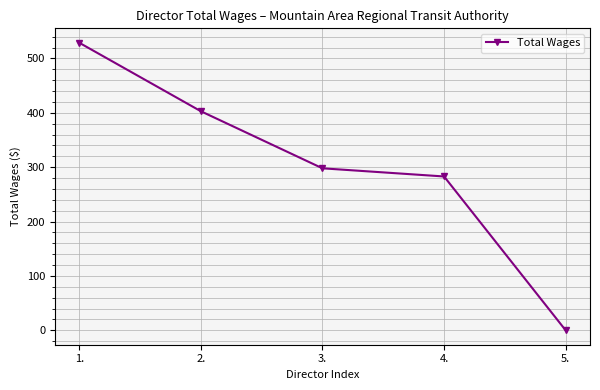

At which label is the value closest to 264?

4.